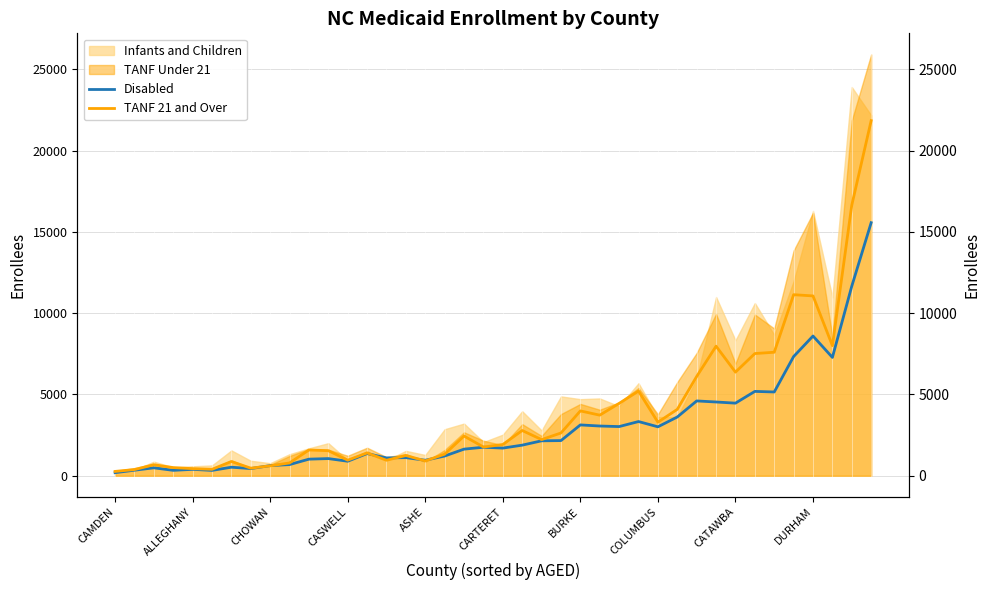

How many data points in TANF 21 and Over are above 2221?

19